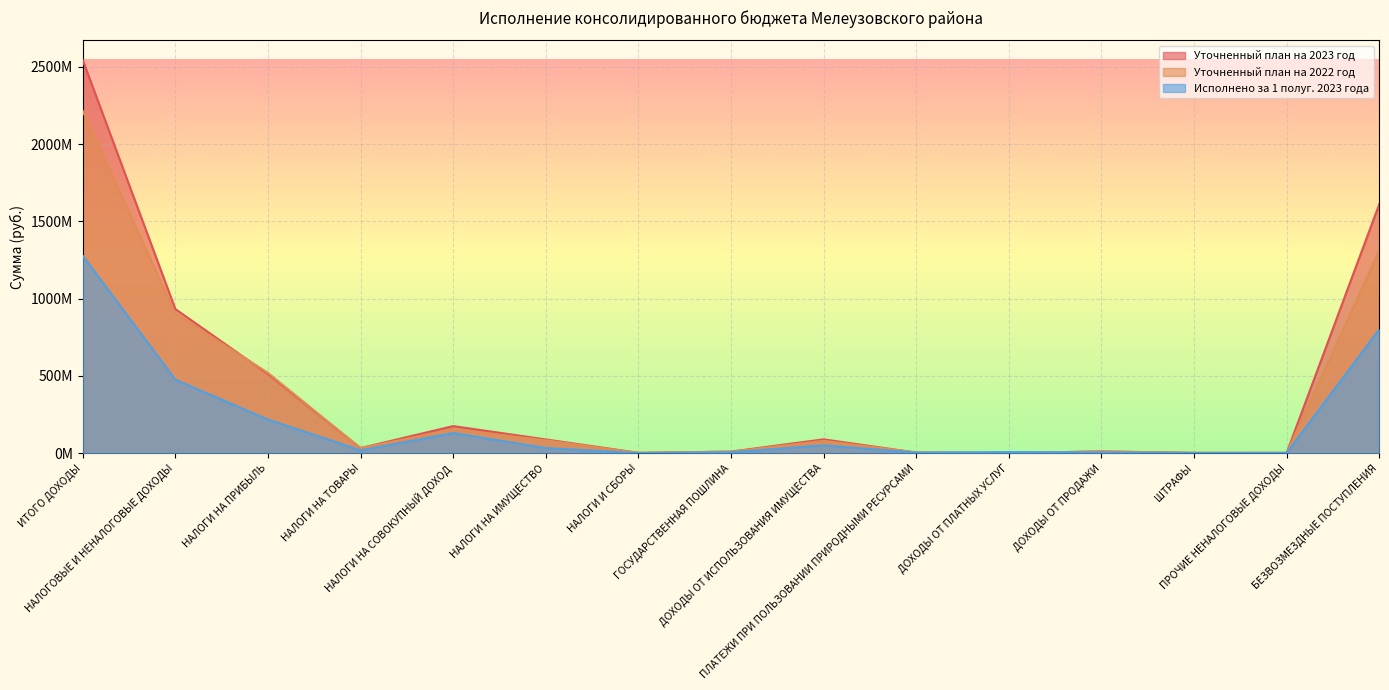

What is the approximate value of Уточненный план на 2023 год at НАЛОГИ НА ТОВАРЫ?

32995000.0